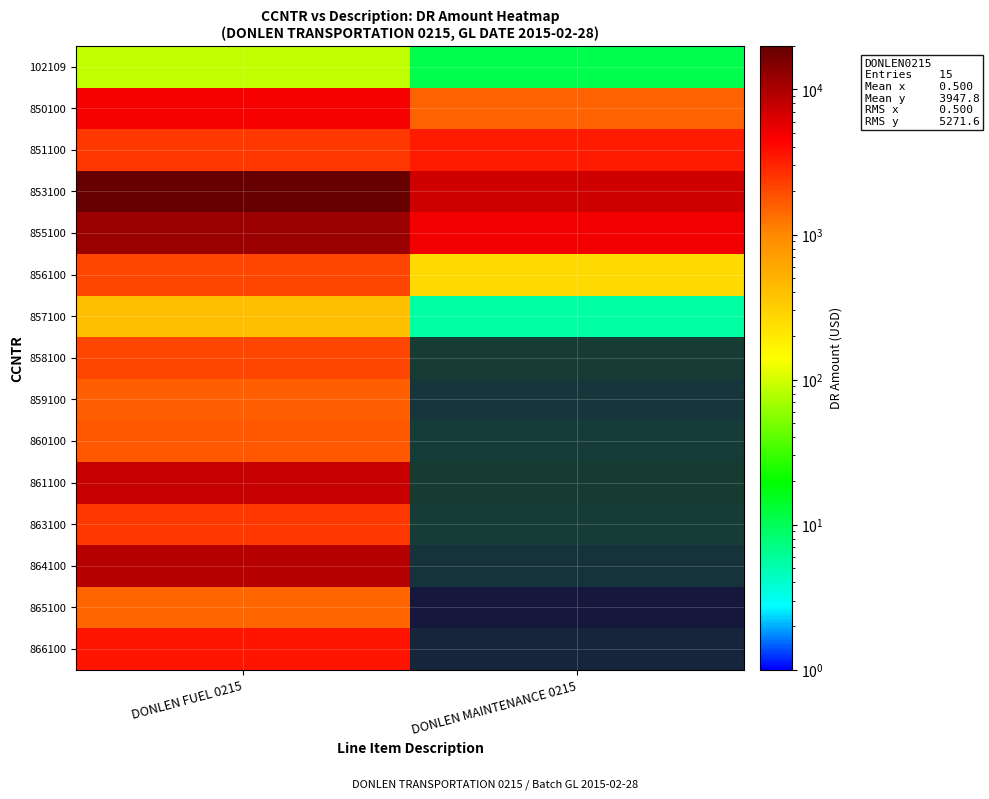

At which category does the chart reach its minimum across all series?

DONLEN MAINTENANCE 0215